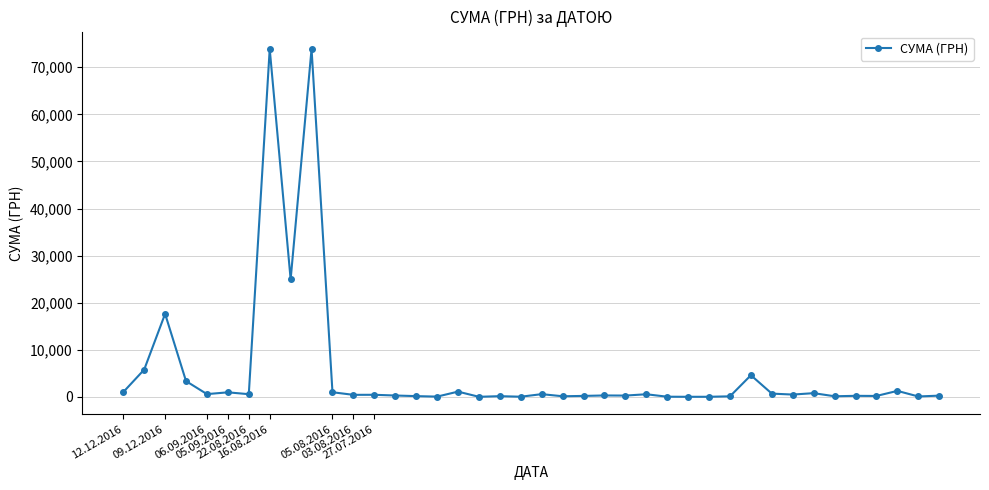

What is the minimum value shown in the chart?

31.0